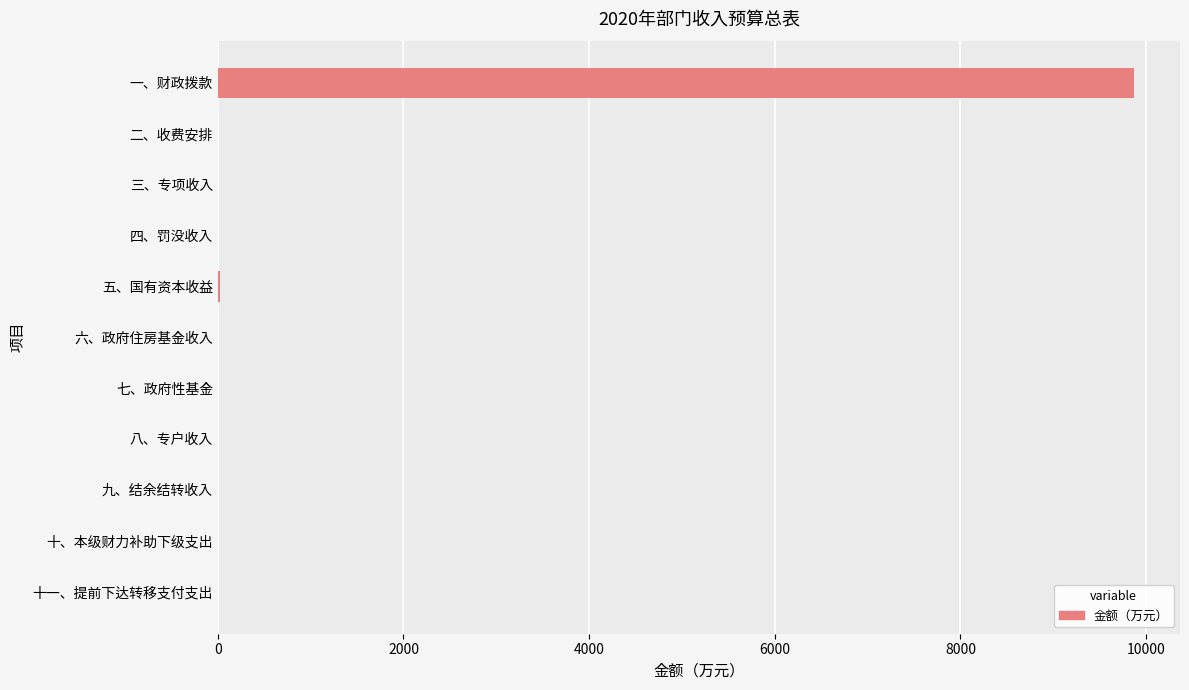

Which label corresponds to the largest value in the chart?

一、财政拨款